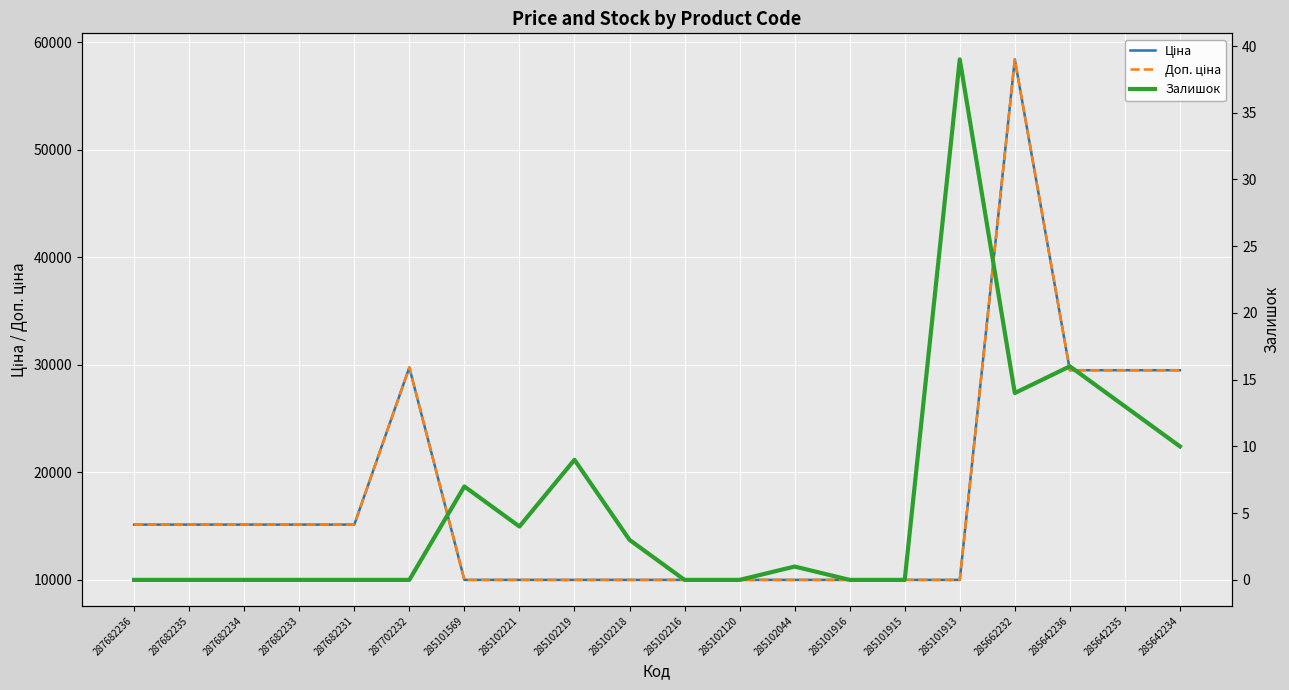

What is the total value across all series at 285102044?

19951.0